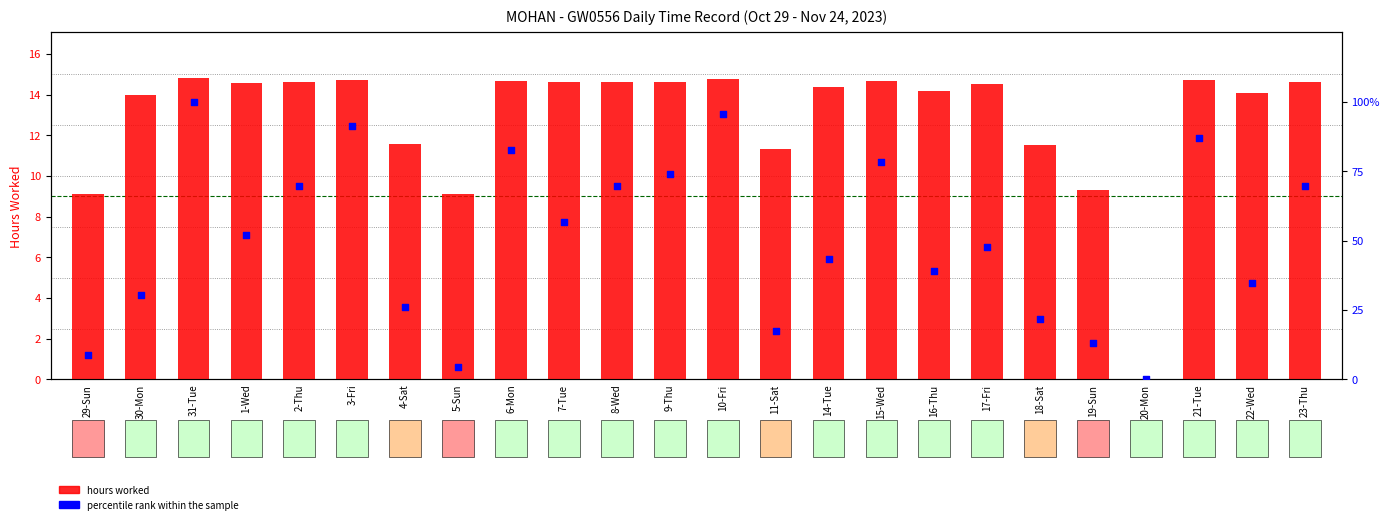

What is the change in value from 9-Thu to 18-Sat?

-3.1